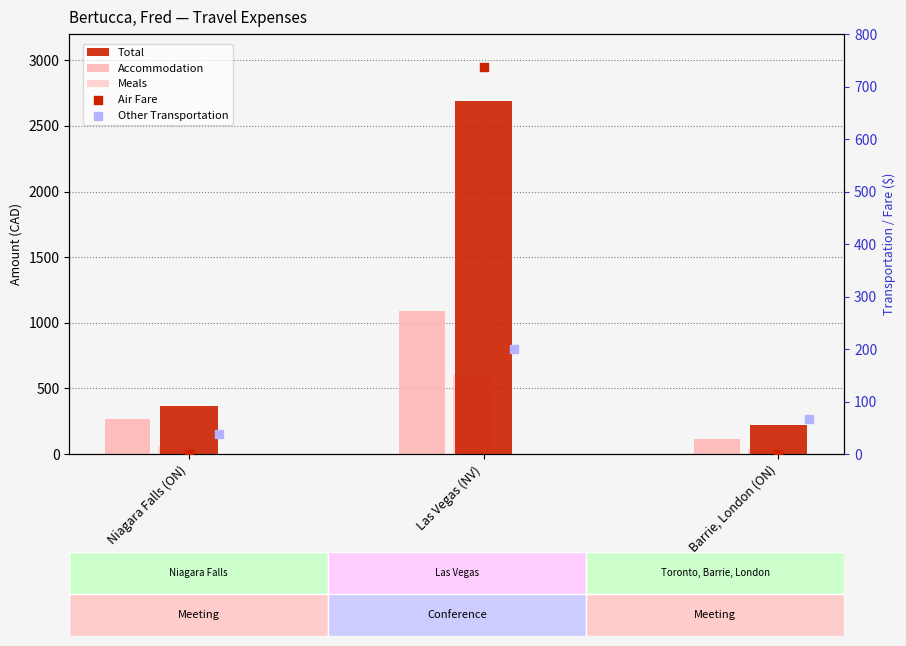

At which category is the sum across all series the highest?

Las Vegas (NV)